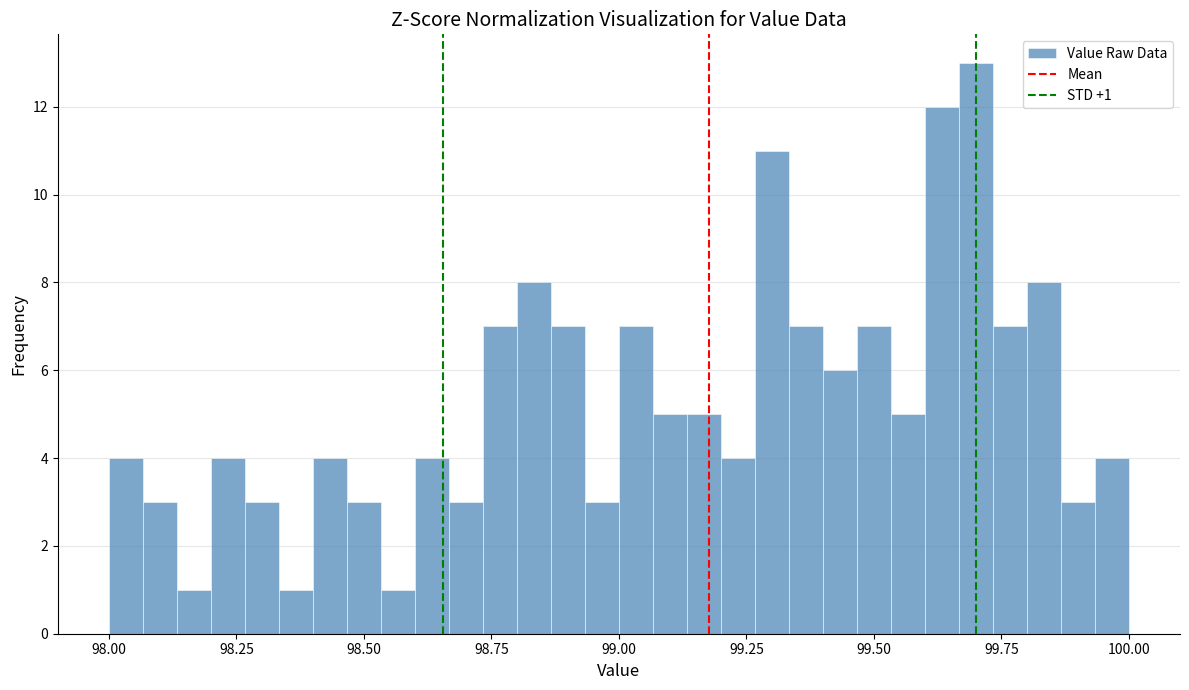

Around what value on the x-axis is the tallest bar? Give the approximate position of its centre, as read against the axis.

99.70